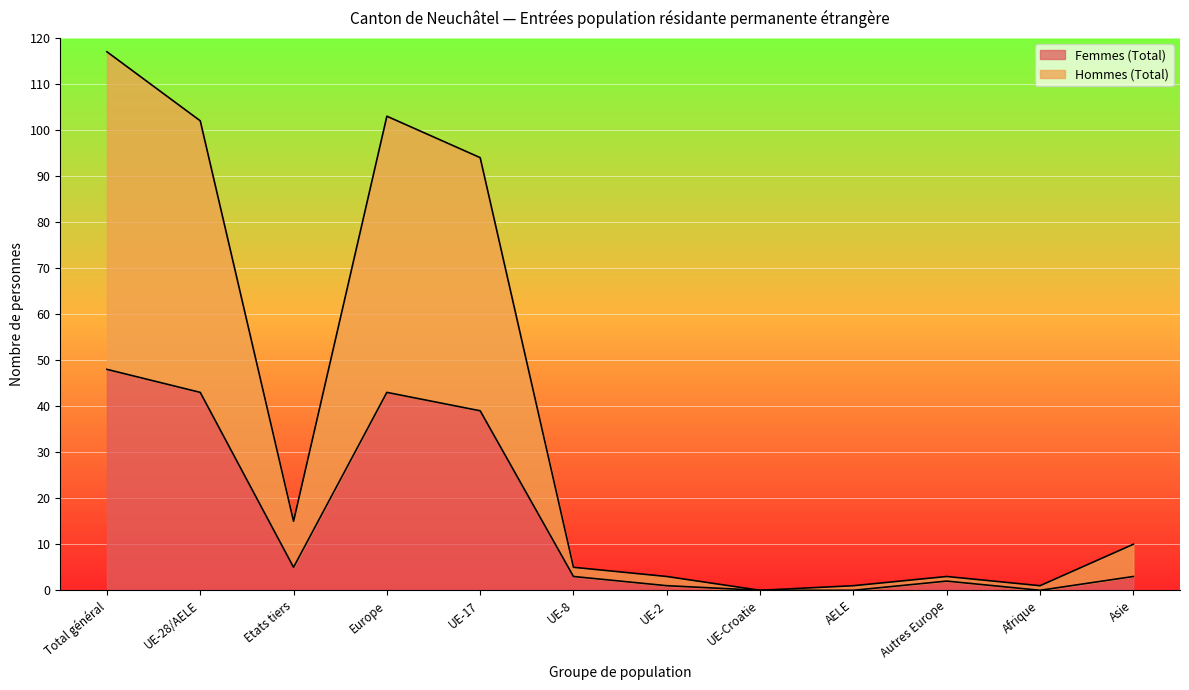

At how many categories does at least one series exceed 66?

4